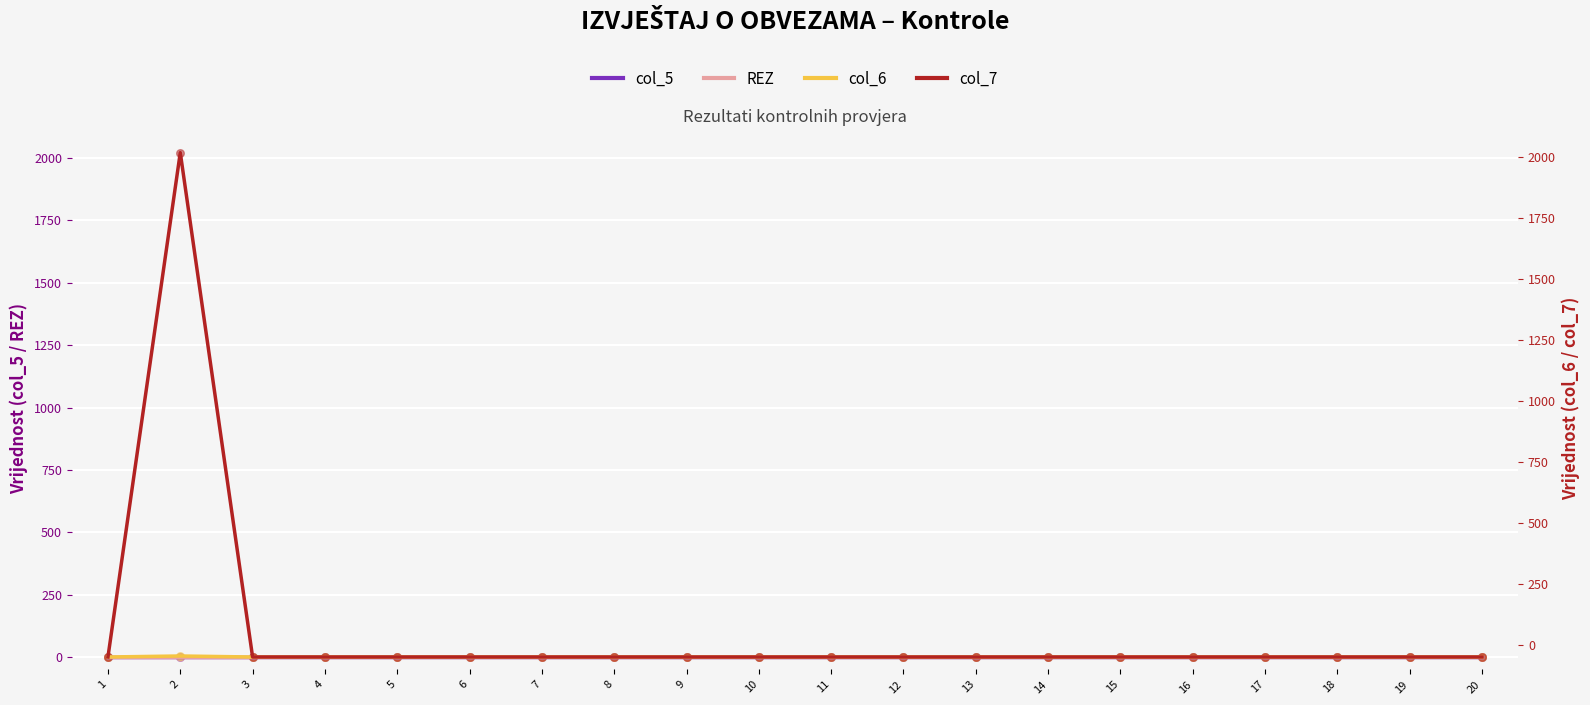

At which category is the sum across all series the highest?

2